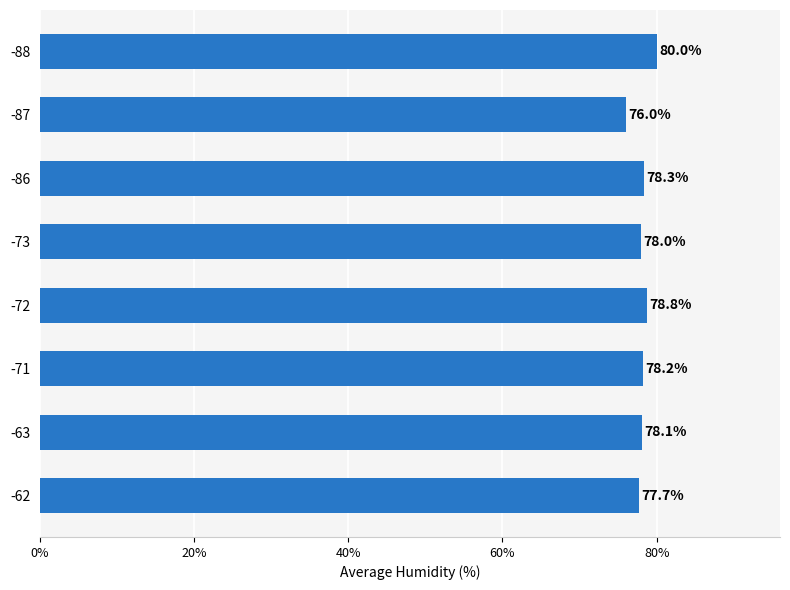

The value at -86 is 111.0. True or false?

False